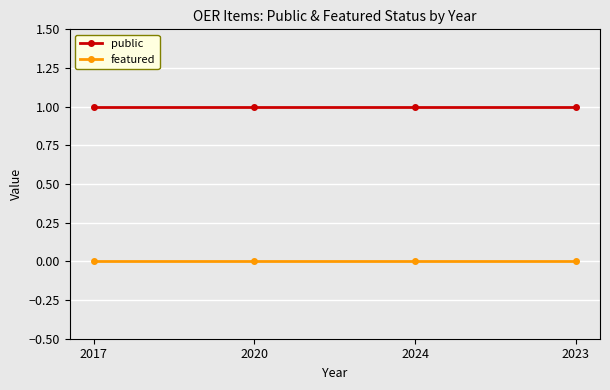

What is the sum of all public values?

4